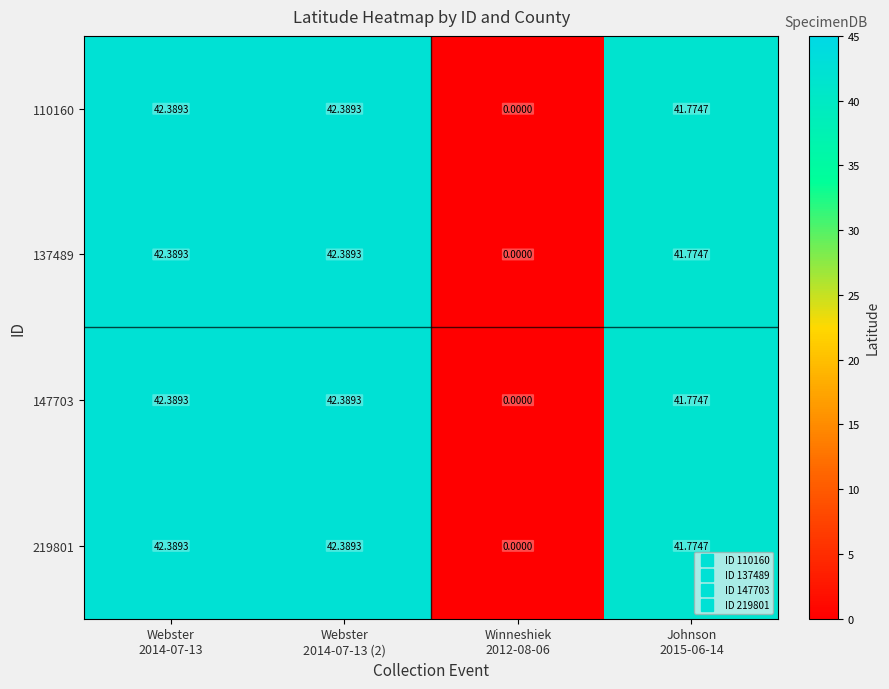

How many values in the 110160 series exceed 42?

2